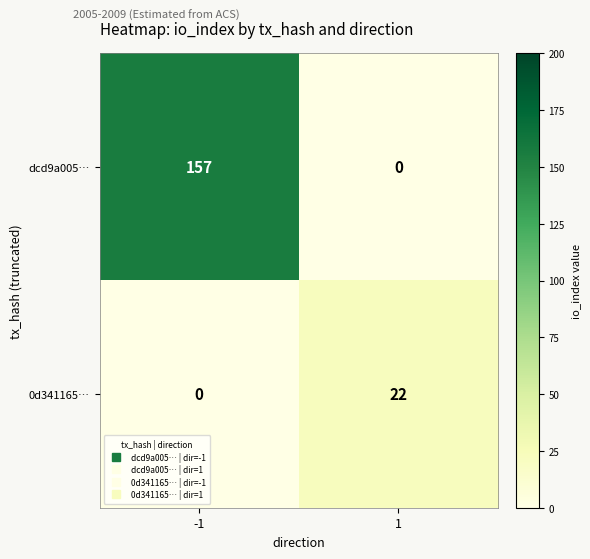

At how many categories does at least one series exceed 107?

1